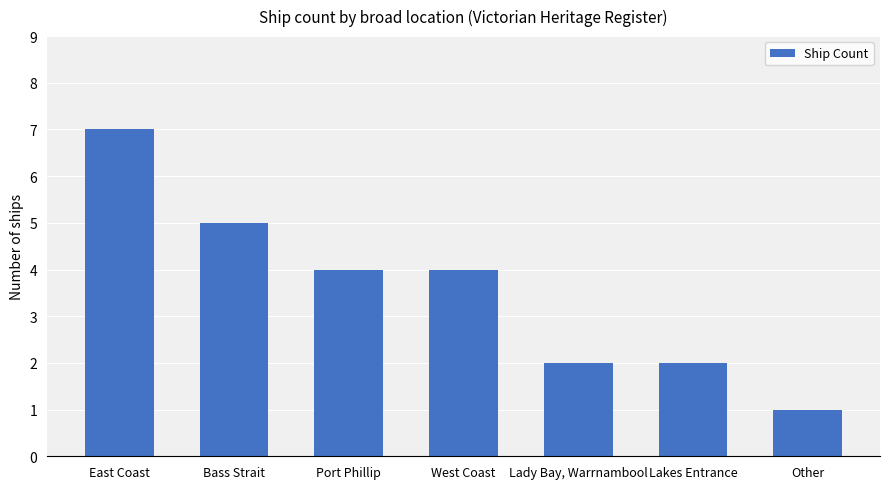

Approximately how many times larger is the value at Bass Strait compared to West Coast?

1.2